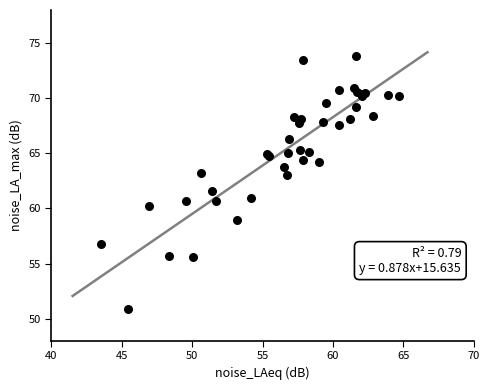

What Y value in the scatter plot is closest to 62?

61.6